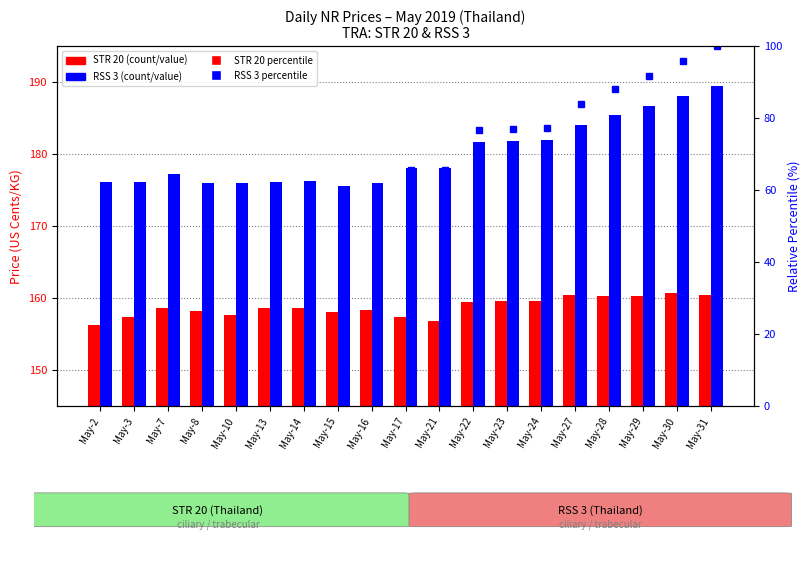

The RSS 3 percentile series shows 87.4 at May-10. True or false?

False